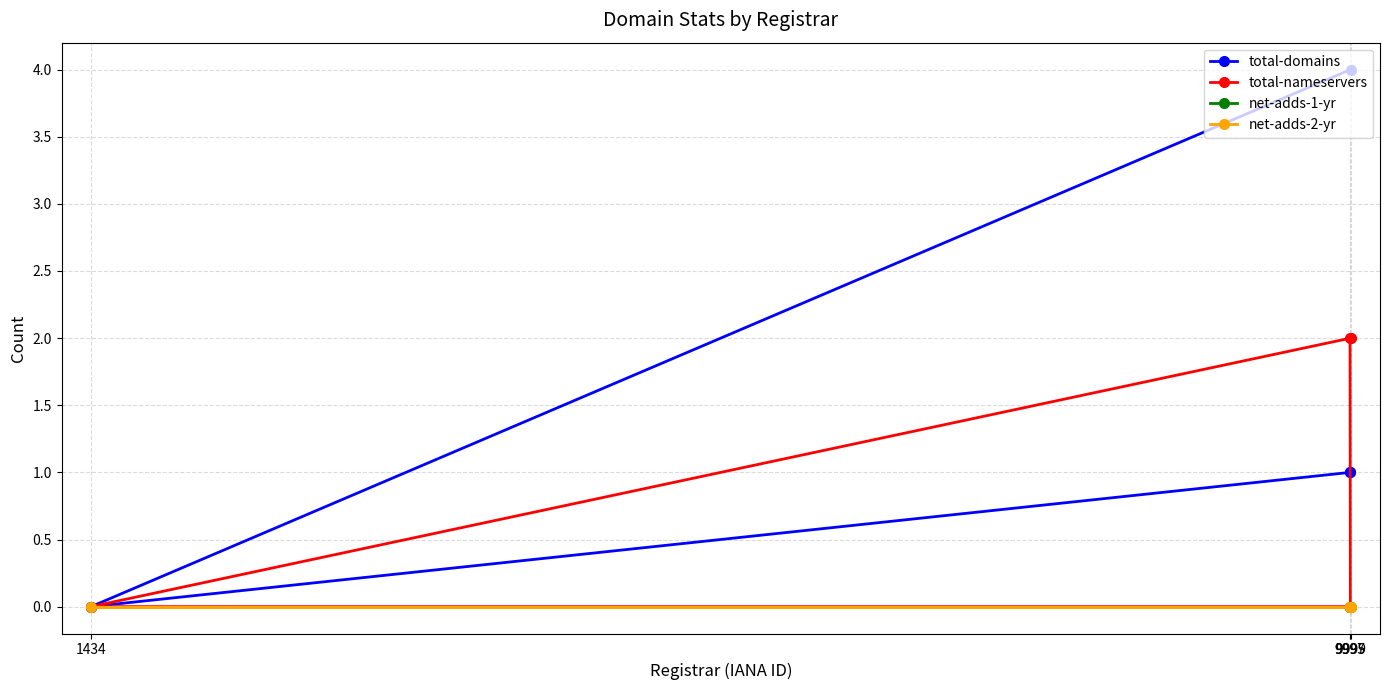

Is it true that net-adds-1-yr equals 0 at 1434?

True